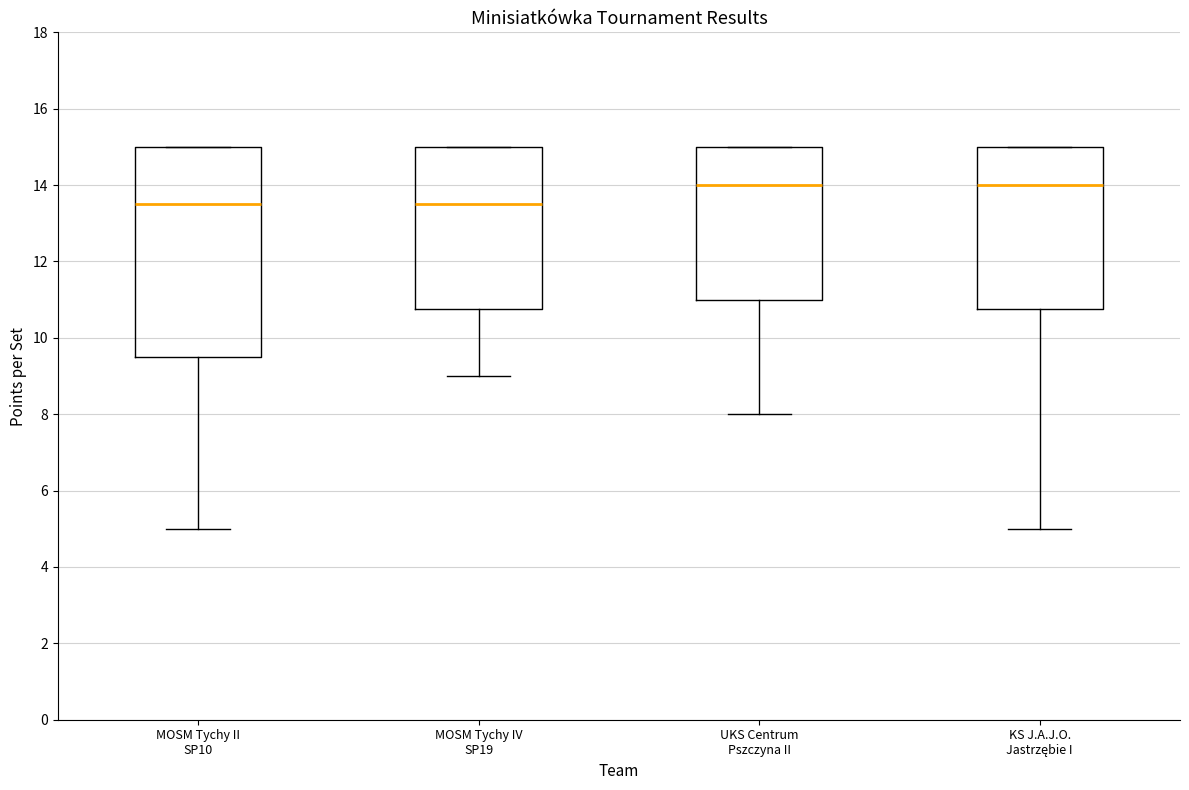

Where is the lower edge of the box for MOSM Tychy II SP10 on the y-axis? The values are not printed on the chart, so give them approximately, as read against the axis.

9.6